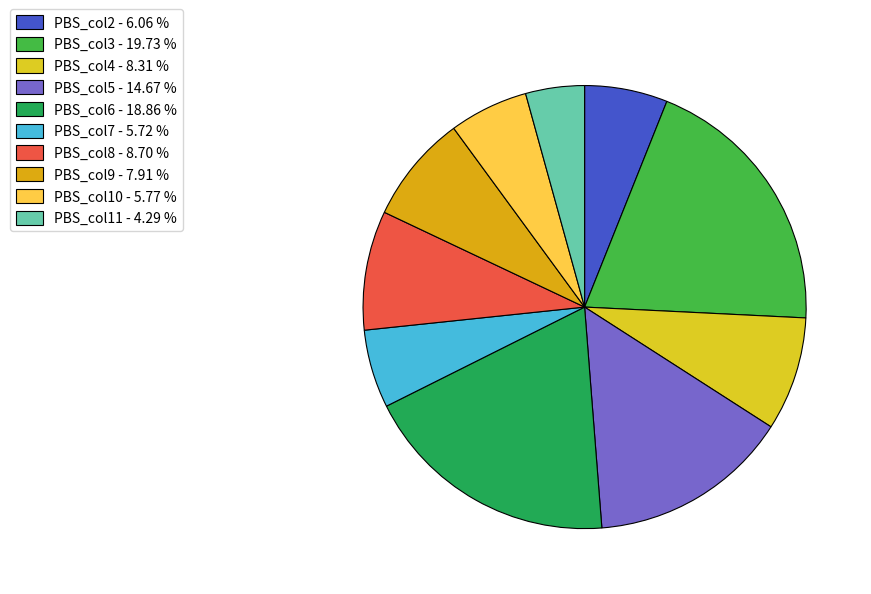

How many segments does this pie chart have?

10